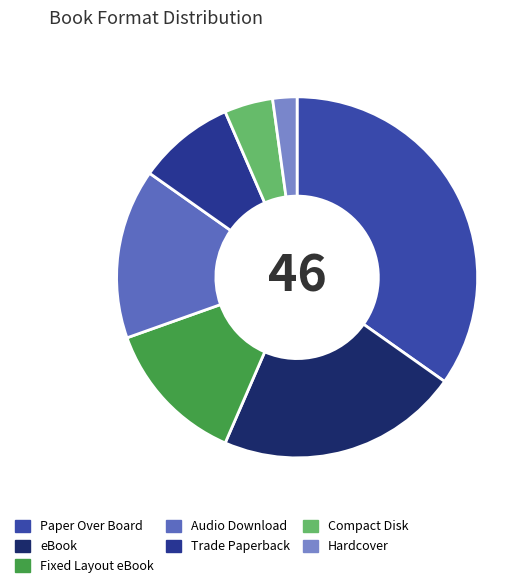

To the nearest percent, what percentage of the pie is Fixed Layout eBook?

13%